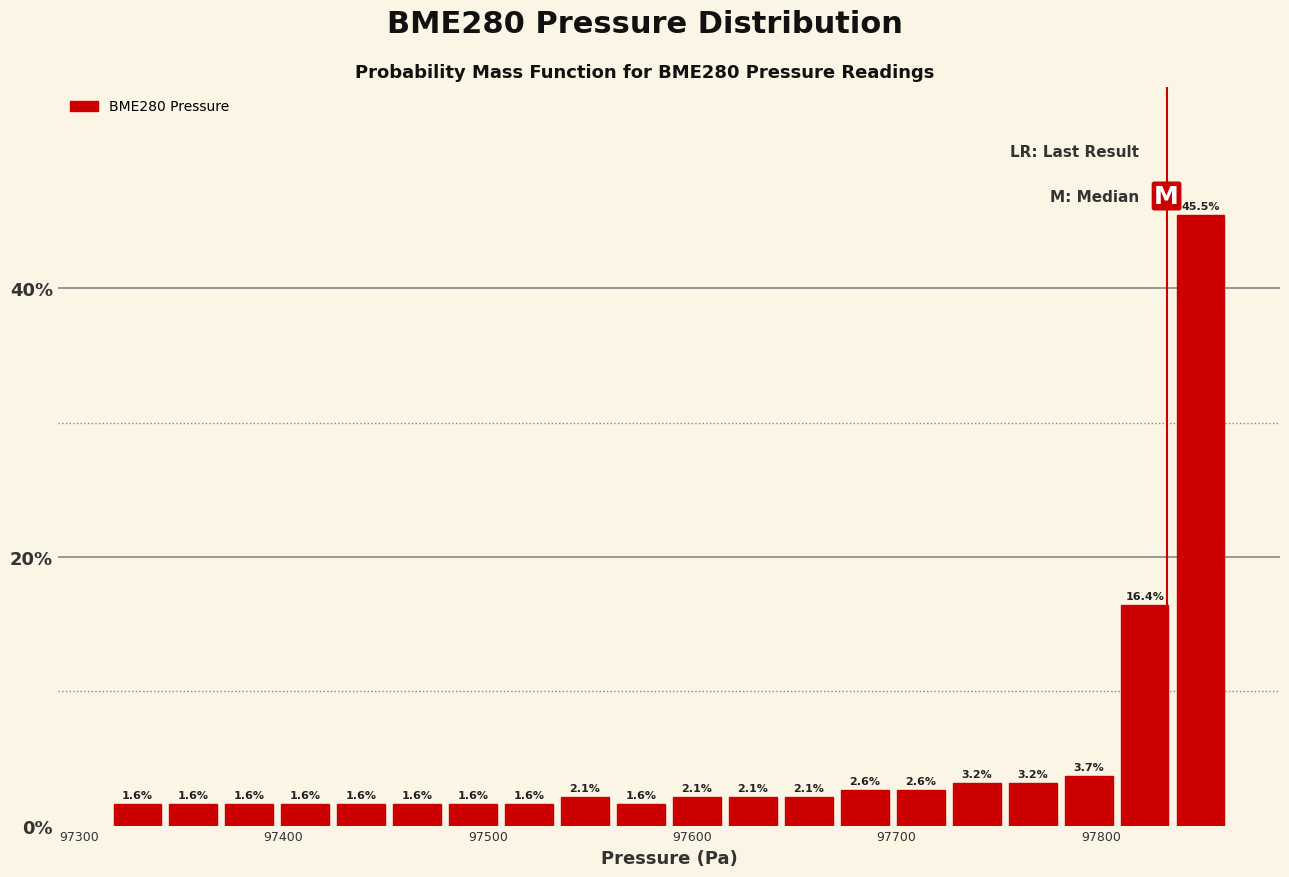

Read against the x-axis, roughly where is the centre of the tallest bar?

97850